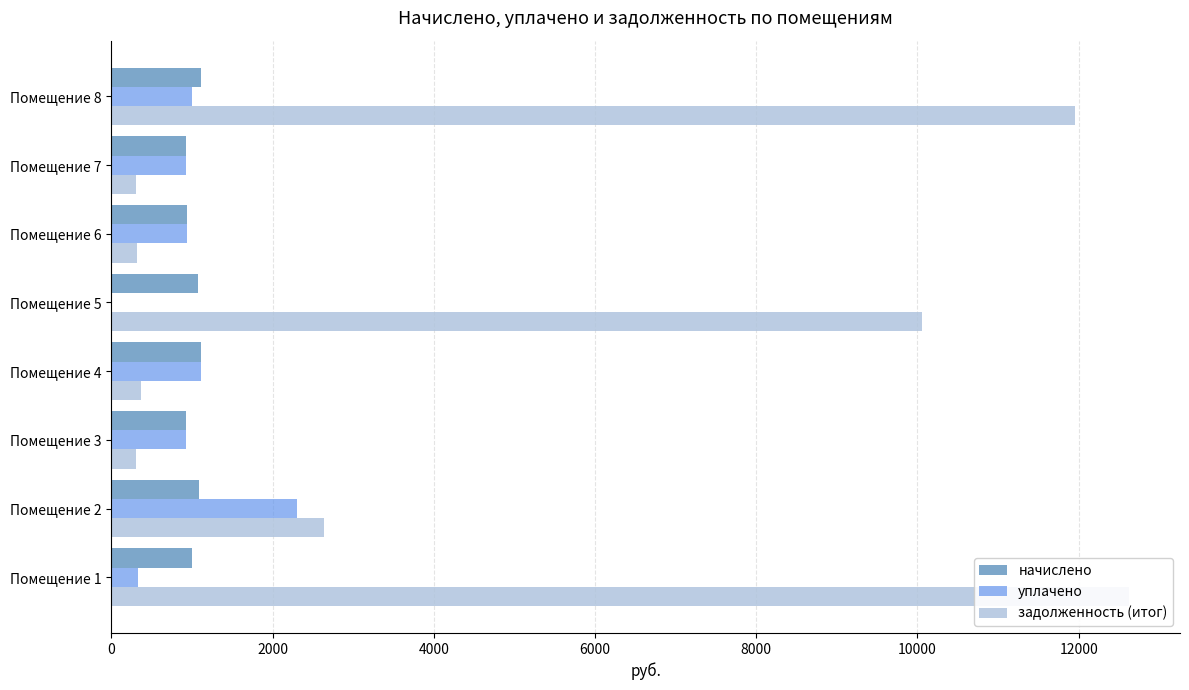

What is the sum of all уплачено values?

7535.0